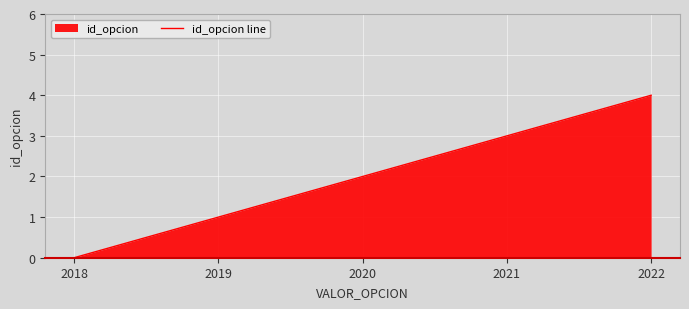

Which has a higher value, 2021 or 2019?

2021